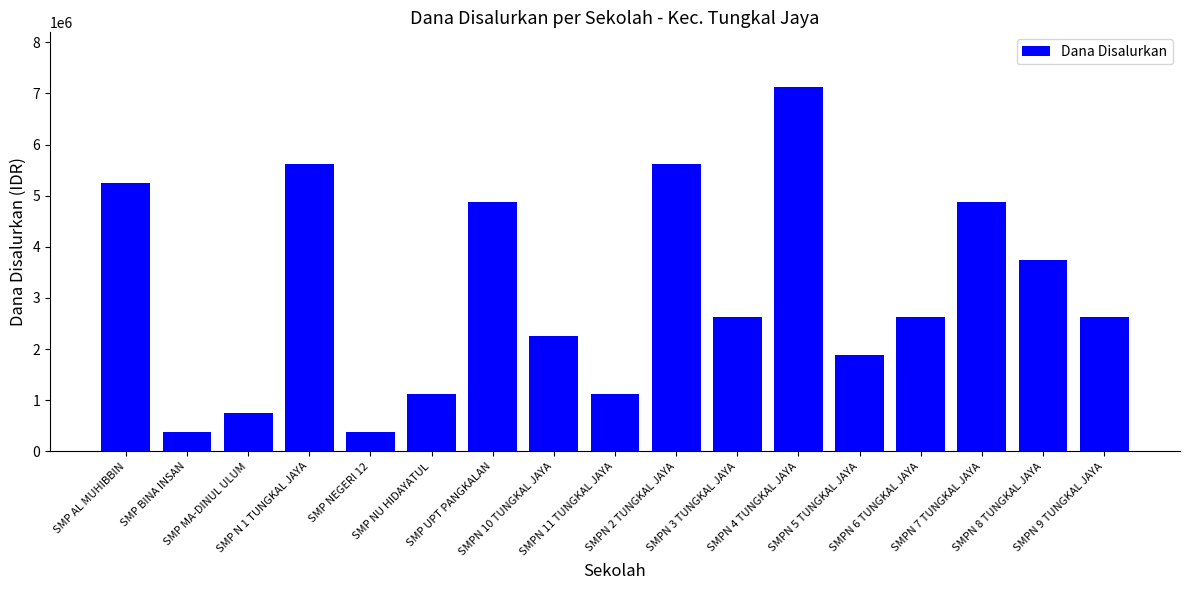

Which has a higher value, SMPN 6 TUNGKAL JAYA or SMPN 10 TUNGKAL JAYA?

SMPN 6 TUNGKAL JAYA